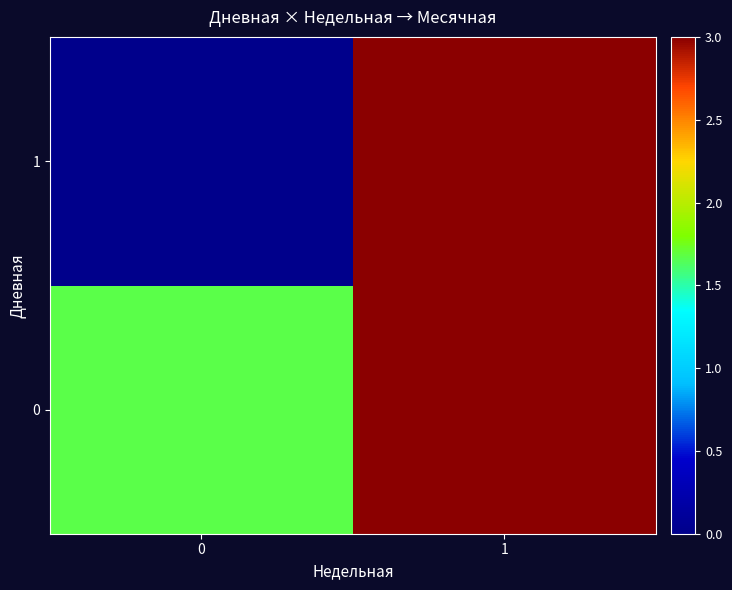

How many data points does each series have?

2